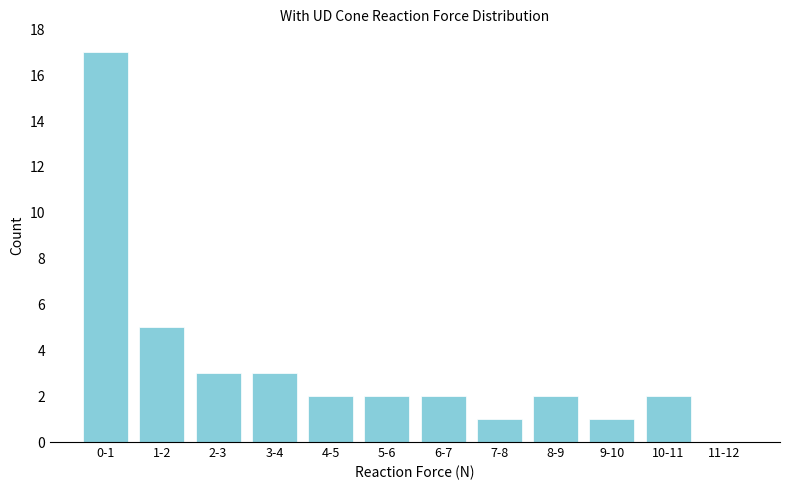

Reading left to right, what are all the values shown in this chart?

0-1=17	1-2=5	2-3=3	3-4=3	4-5=2	5-6=2	6-7=2	7-8=1	8-9=2	9-10=1	10-11=2	11-12=0